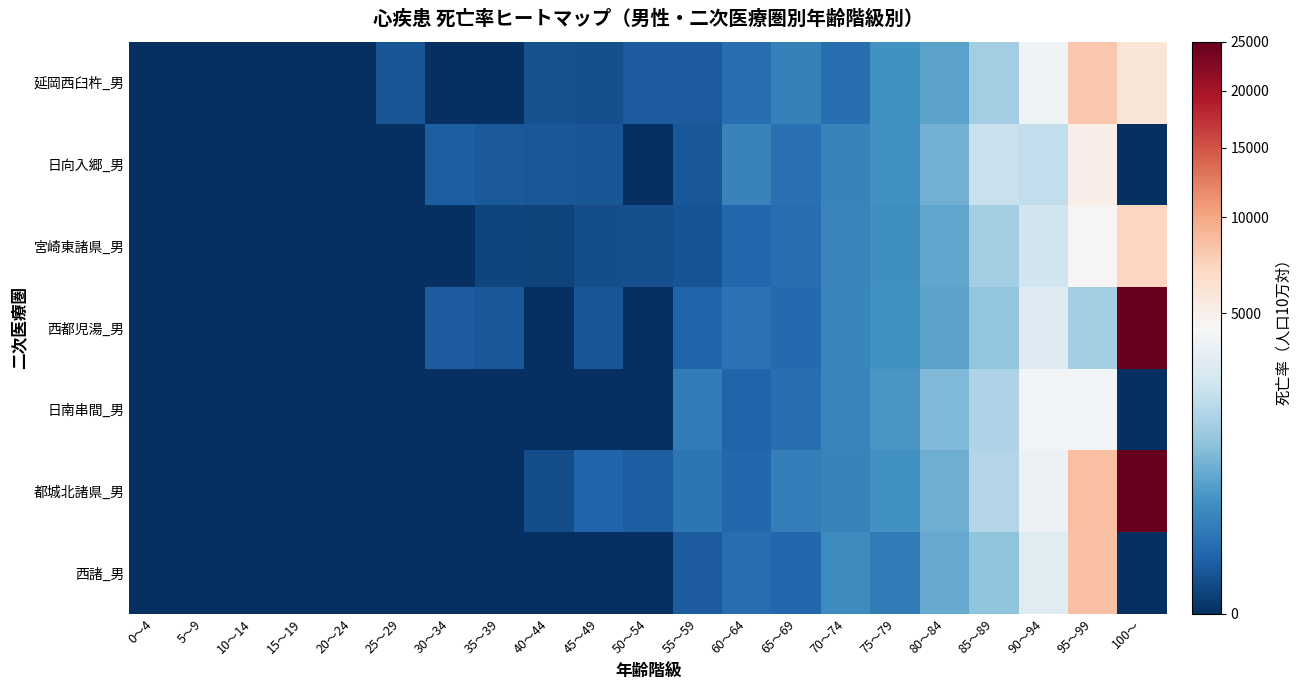

How many distinct data groups are displayed?

7